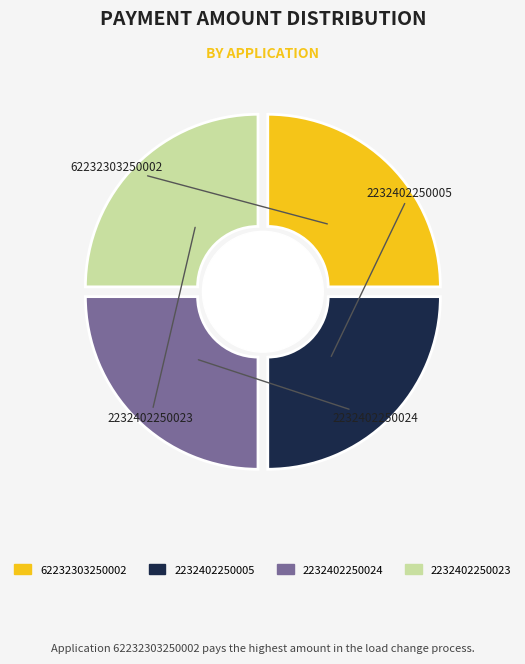

To the nearest percent, what percentage of the pie is 2232402250005?

25%